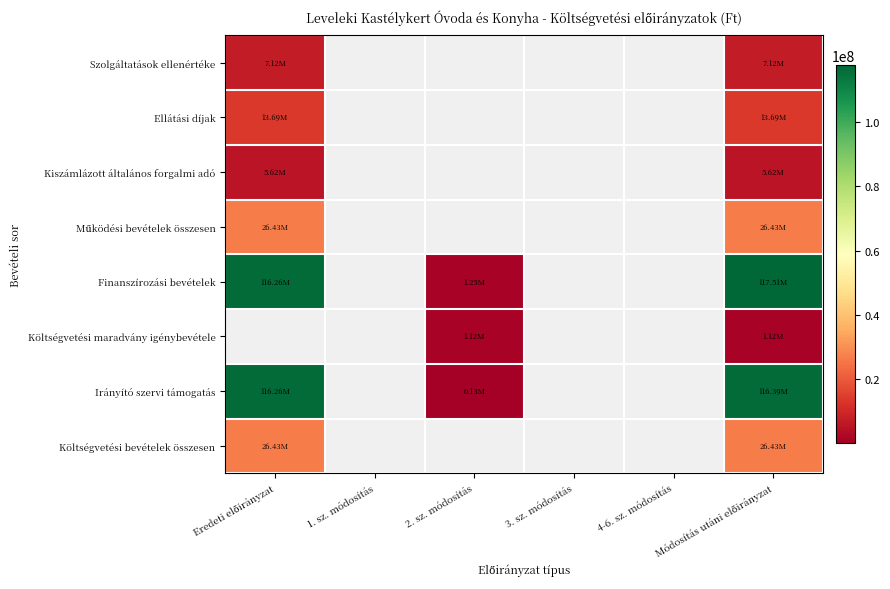

Which category has the highest value across all series?

Módosítás utáni előirányzat